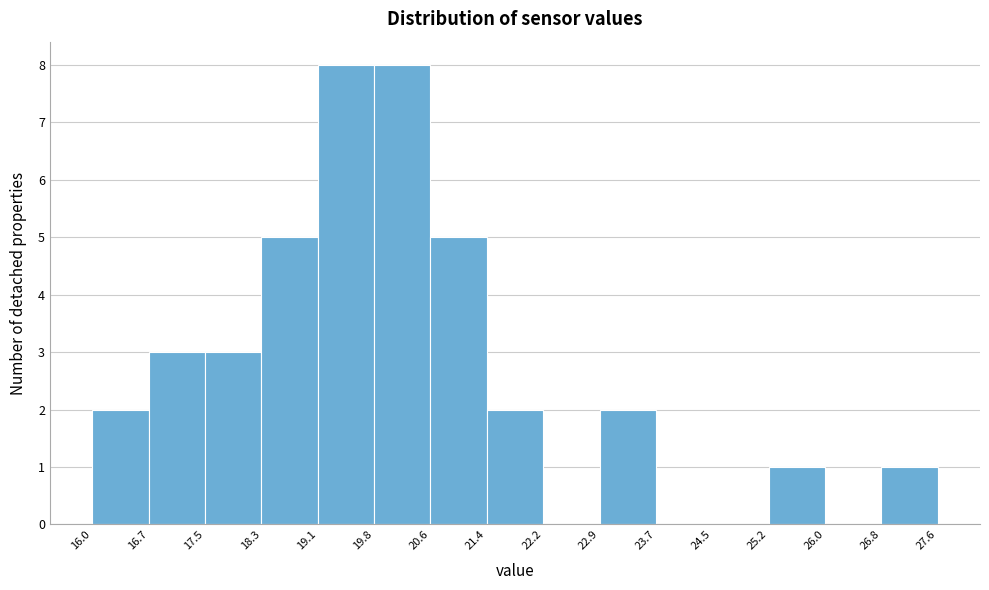

Reading left to right, list every bar in this chart as the range it spans on the x-axis followed by its height. The values are not printed on the chart, so give them approximately, as read against the axis.

16.0 to 16.7: 2
16.7 to 17.5: 3
17.5 to 18.3: 3
18.3 to 19.1: 5
19.1 to 19.8: 8
19.8 to 20.6: 8
20.6 to 21.4: 5
21.4 to 22.2: 2
22.2 to 22.9: 0
22.9 to 23.7: 2
23.7 to 24.5: 0
24.5 to 25.2: 0
25.2 to 26.0: 1
26.0 to 26.8: 0
26.8 to 27.6: 1